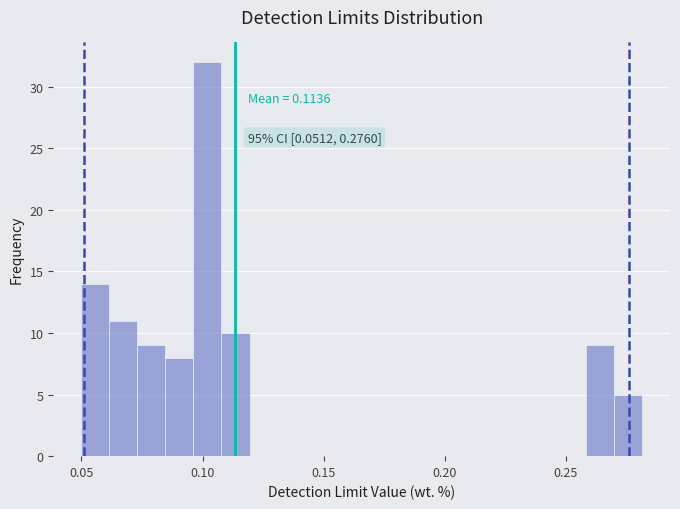

Around what value on the x-axis is the tallest bar? Give the approximate position of its centre, as read against the axis.

0.100